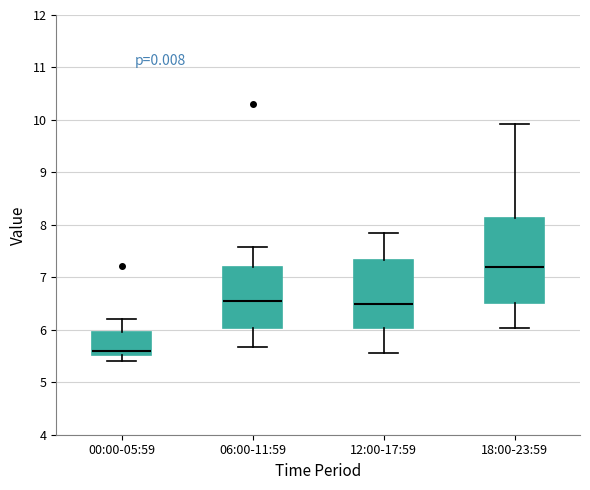

Where does the median line of the box for 06:00-11:59 sit on the y-axis? The values are not printed on the chart, so give them approximately, as read against the axis.

6.6